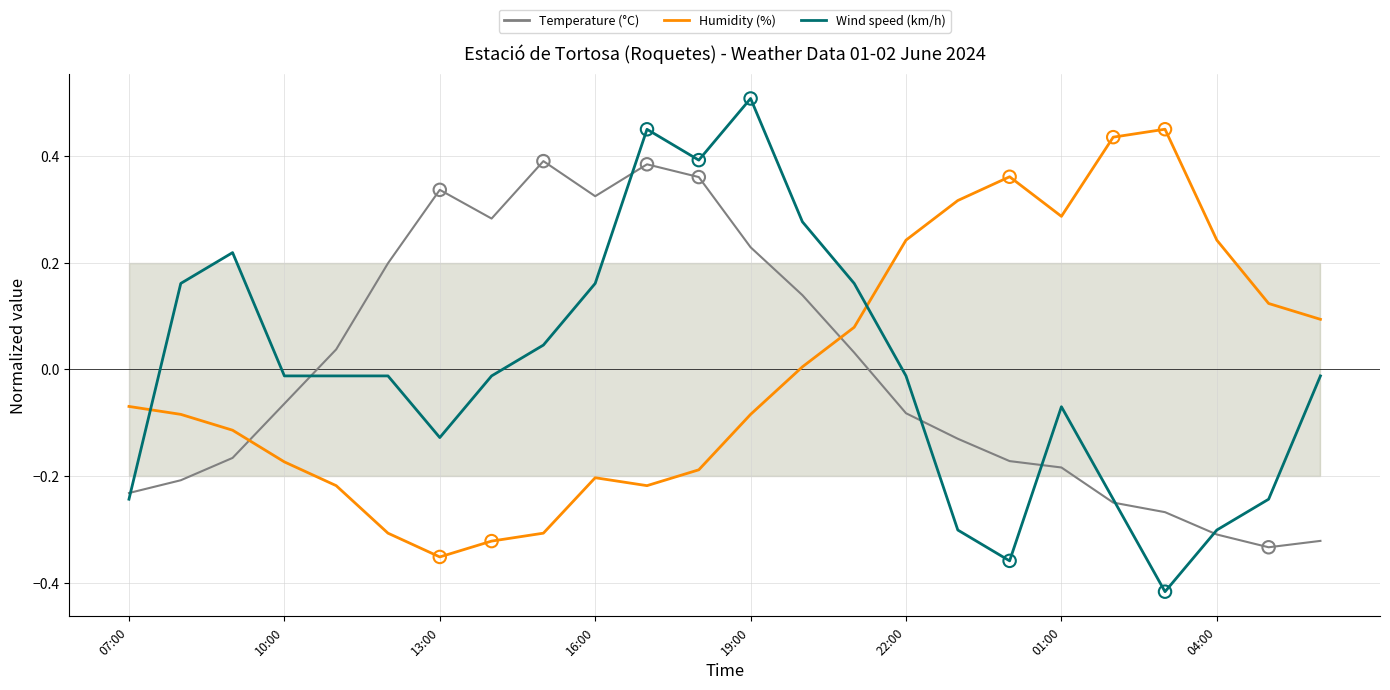

Which series contains the highest Y value?

Wind speed (km/h)